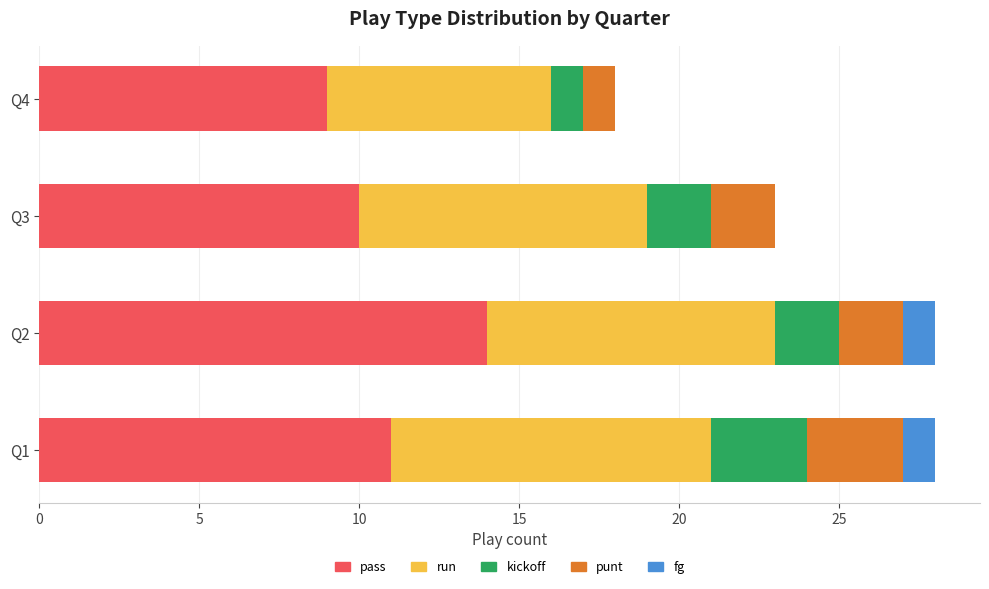

What is the highest value of the pass series?

14